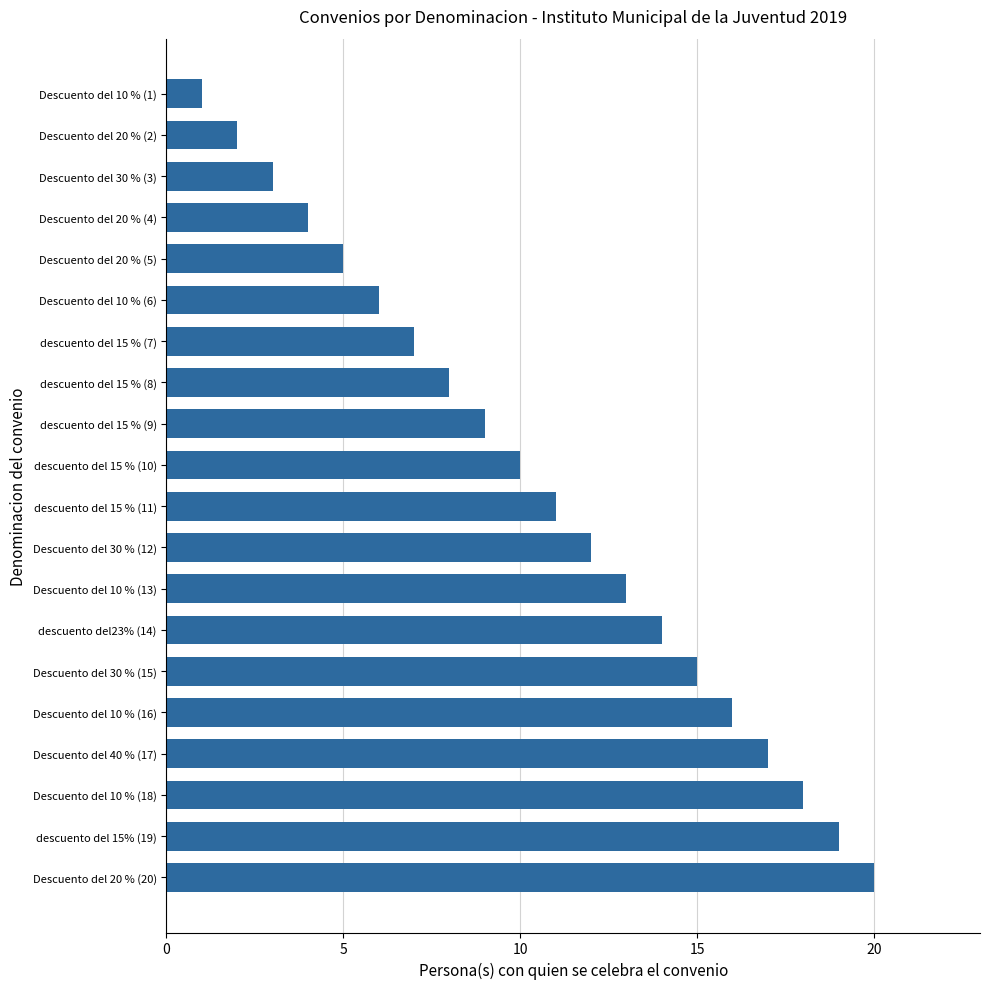

The value at Descuento del 40 % (17) is 17. True or false?

True